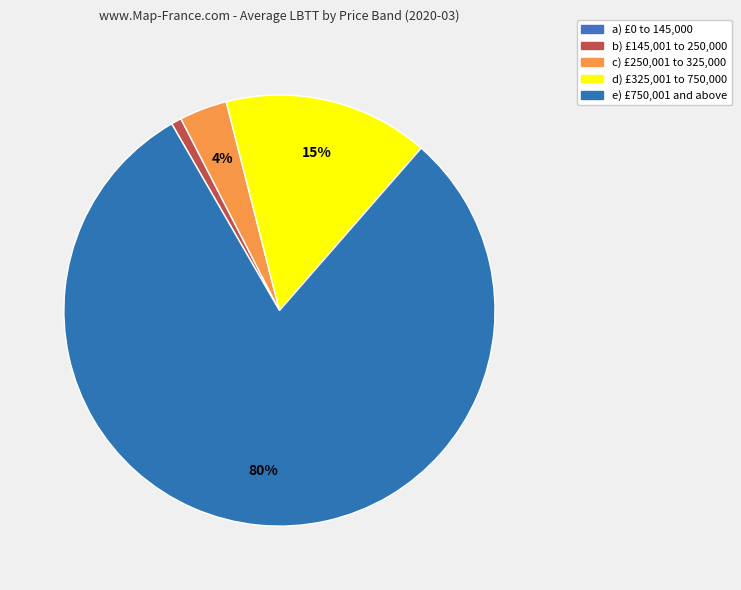

Approximately how many times larger is the value at d) £325,001 to 750,000 compared to a) £0 to 145,000?

1558.0